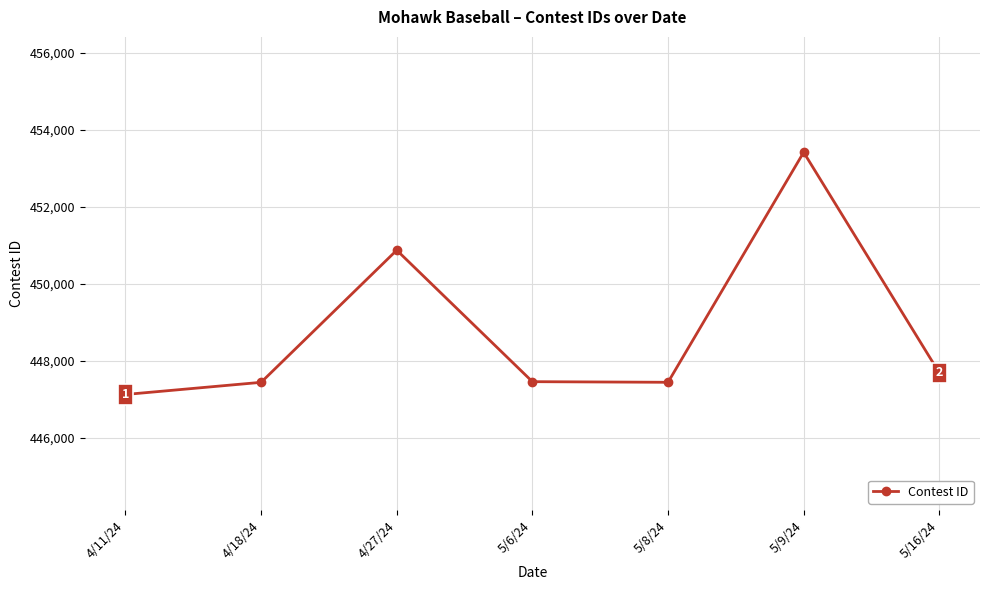

True or false: the data shows 136066 at 5/8/24.

False